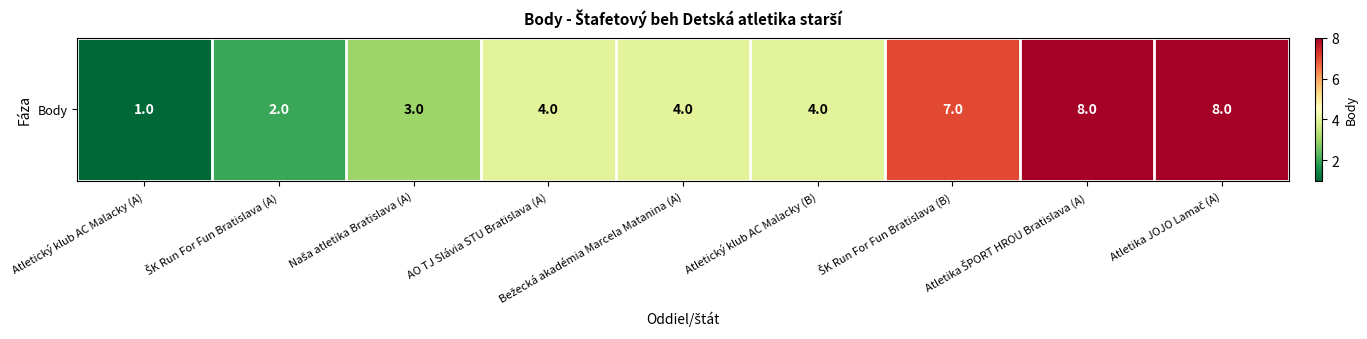

Is it true that the value at ŠK Run For Fun Bratislava (B) is 7?

True